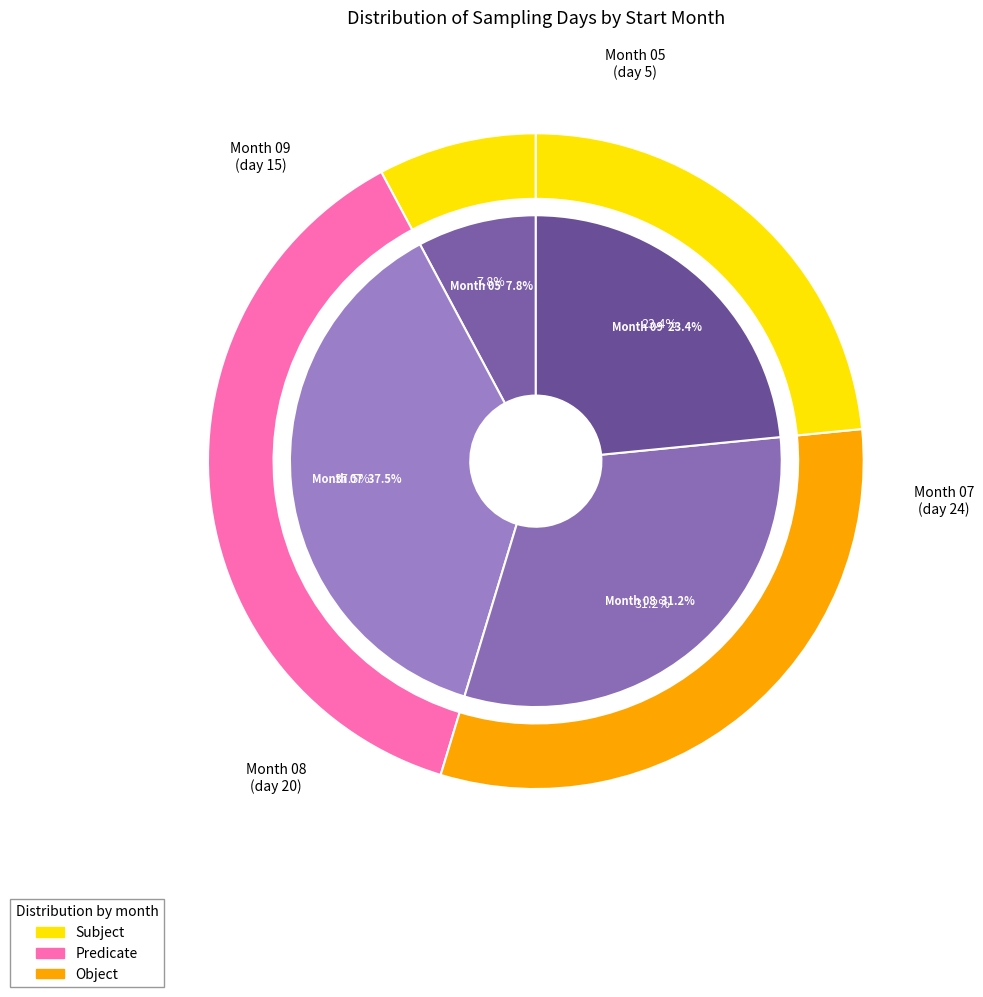

Rank the categories by value from highest to lowest.

07, 08, 09, 05